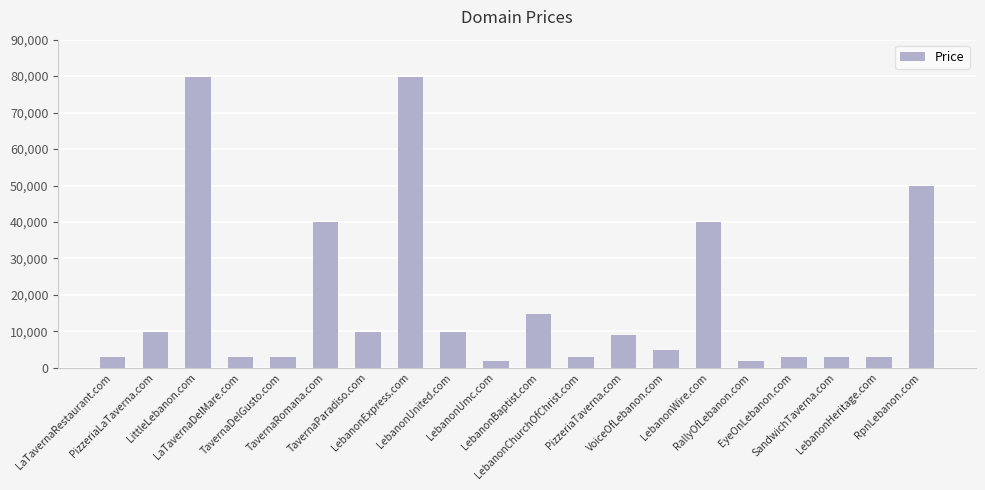

What is the maximum value shown in the chart?

79888